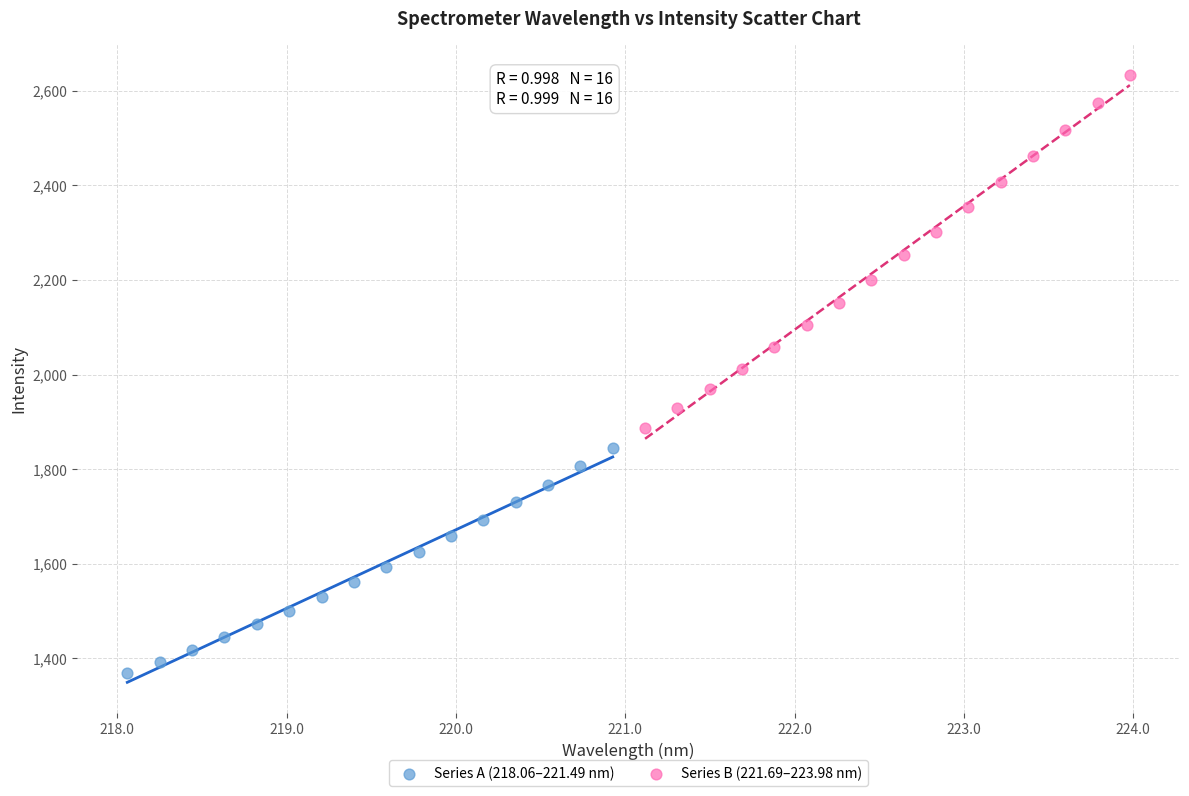

Which series reaches the minimum Y coordinate?

Series A (218.06–221.49 nm)